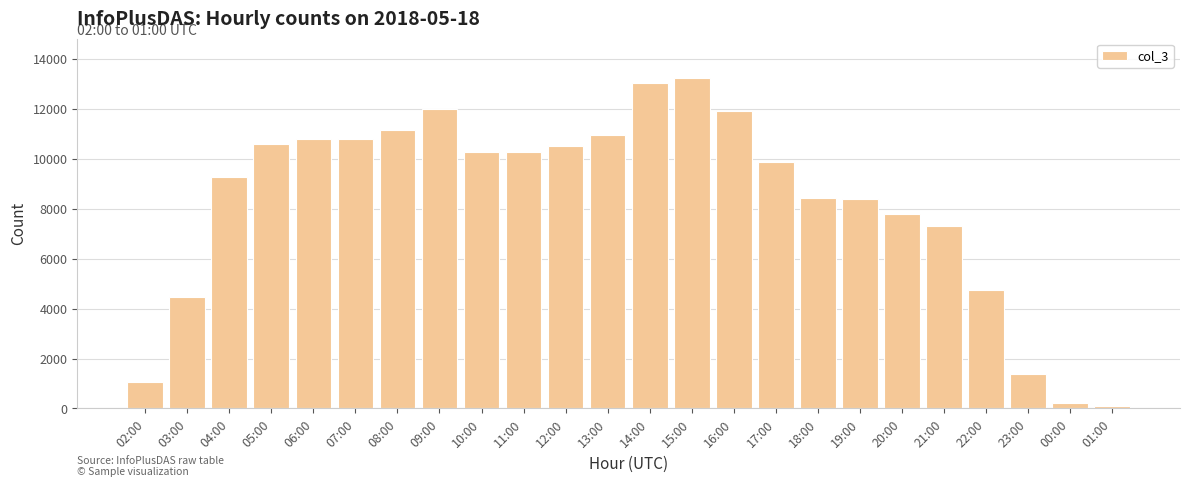

What is the difference between the maximum and second lowest values?

13004